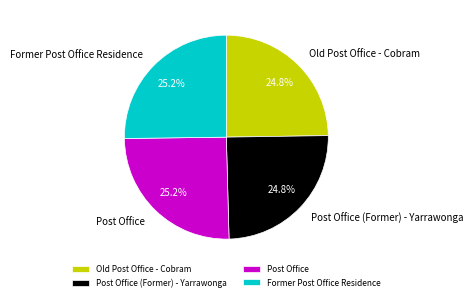

To the nearest percent, what portion does Post Office represent?

25%